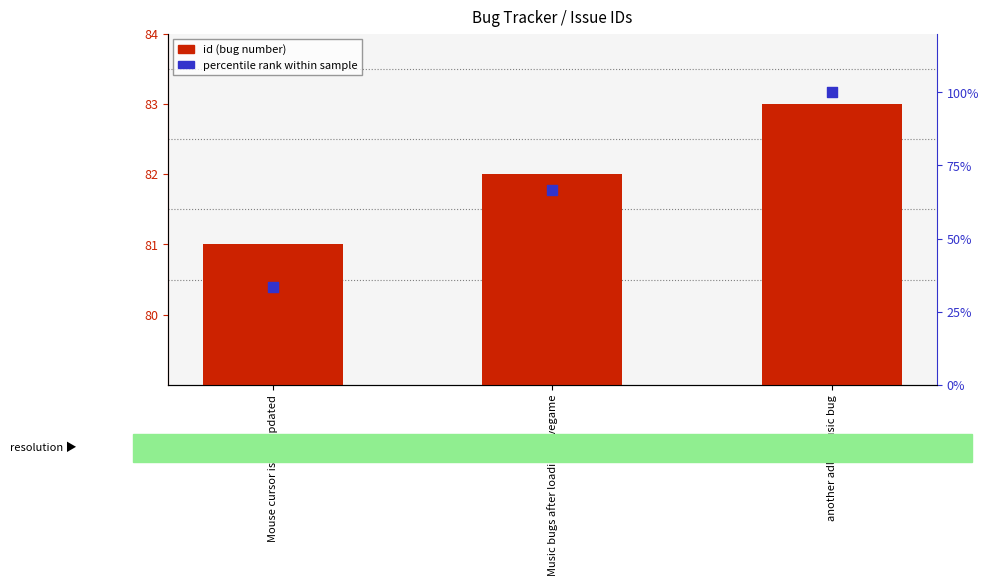

What are all the series names shown in the legend?

id (bug number), percentile rank